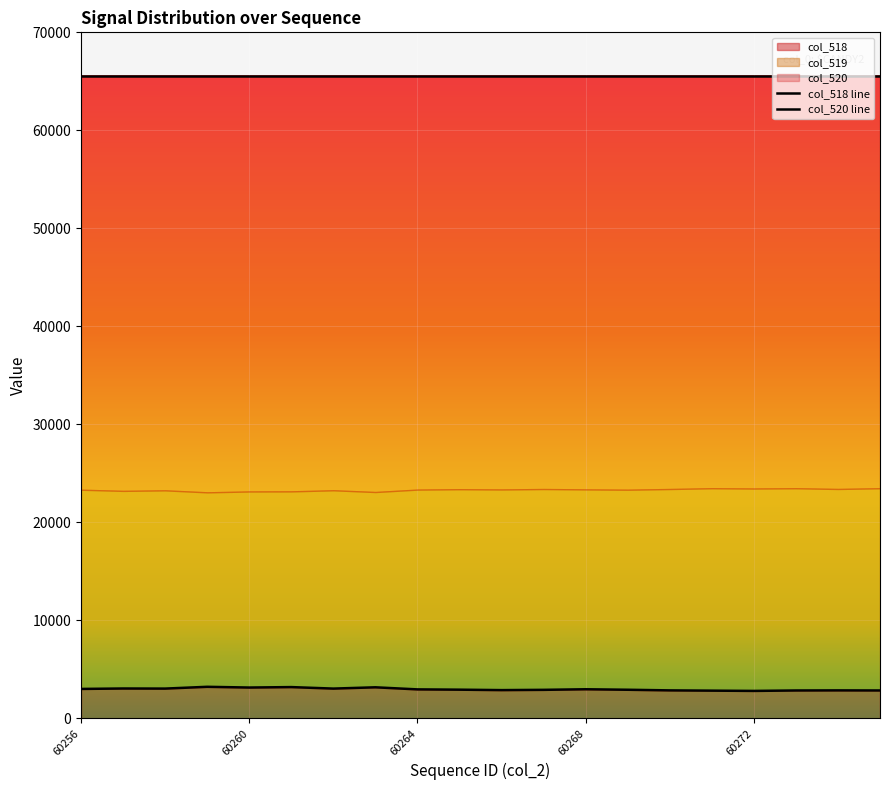

Which series has the widest spread of values?

col_518 line